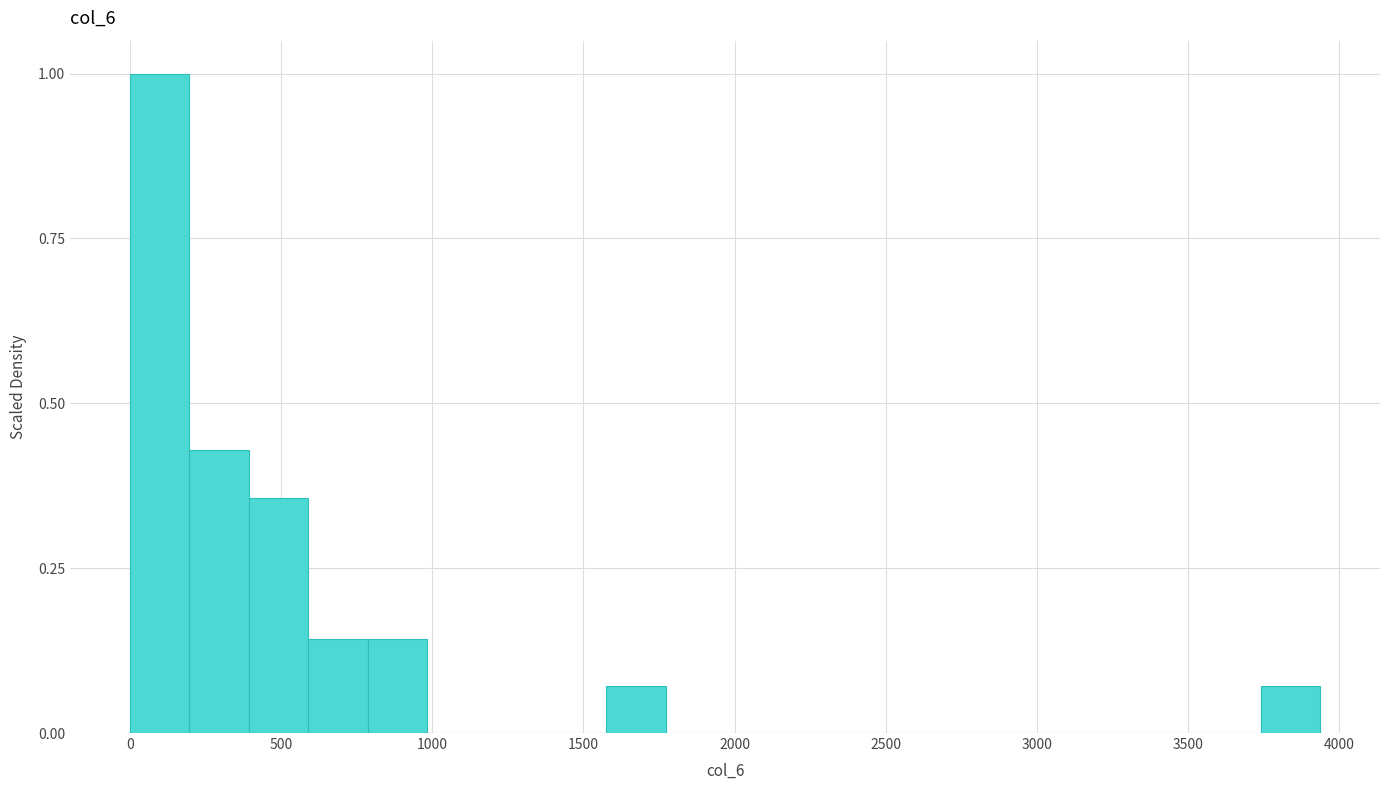

Read against the x-axis, roughly where is the centre of the tallest bar?

100